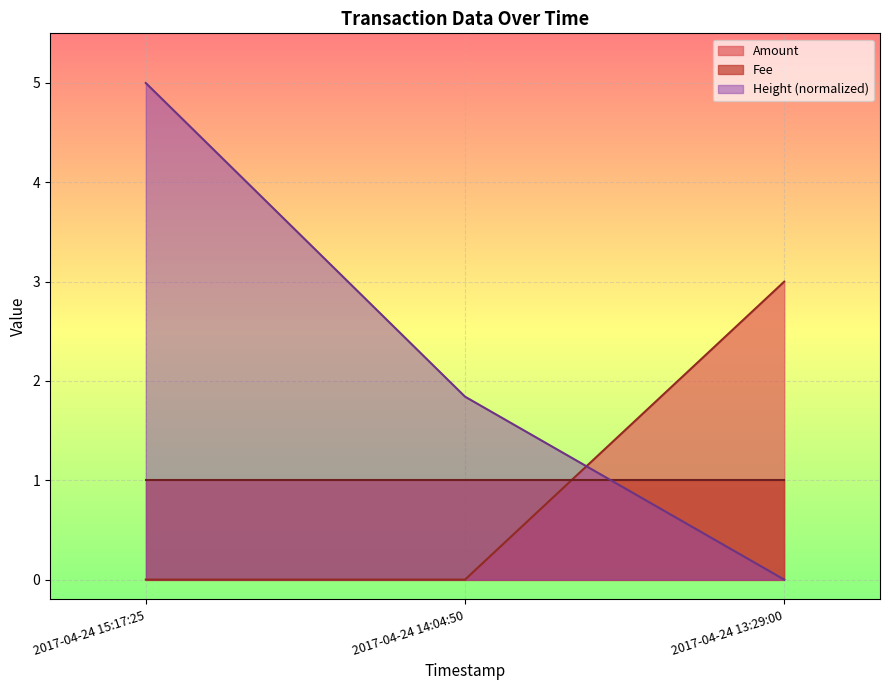

Which category has the lowest value across all series?

2017-04-24 15:17:25